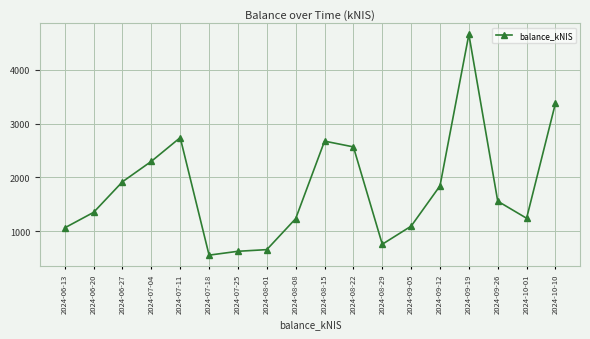

How many data points are above 1559?

9